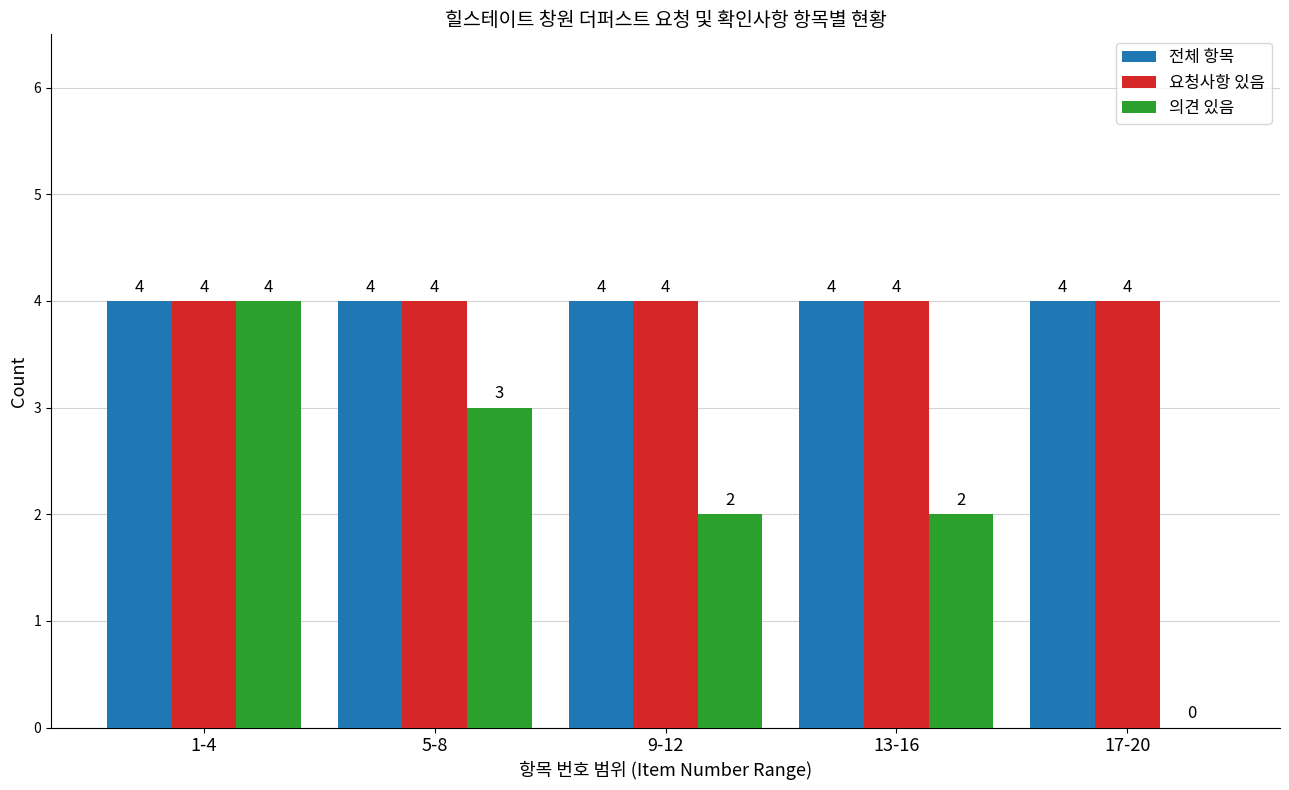

True or false: 의견 있음 has a value of 3 at 13-16.

False